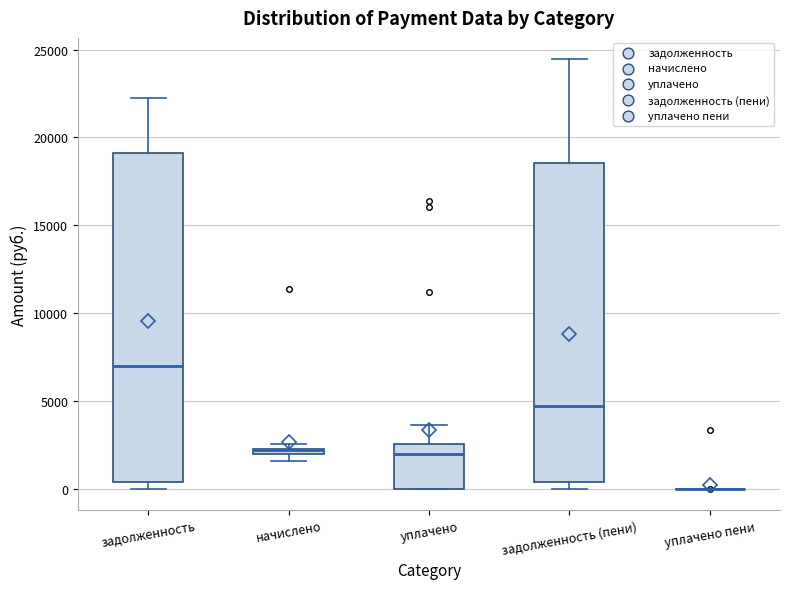

Where does the upper whisker of the box for задолженность (пени) end on the y-axis? The values are not printed on the chart, so give them approximately, as read against the axis.

24500